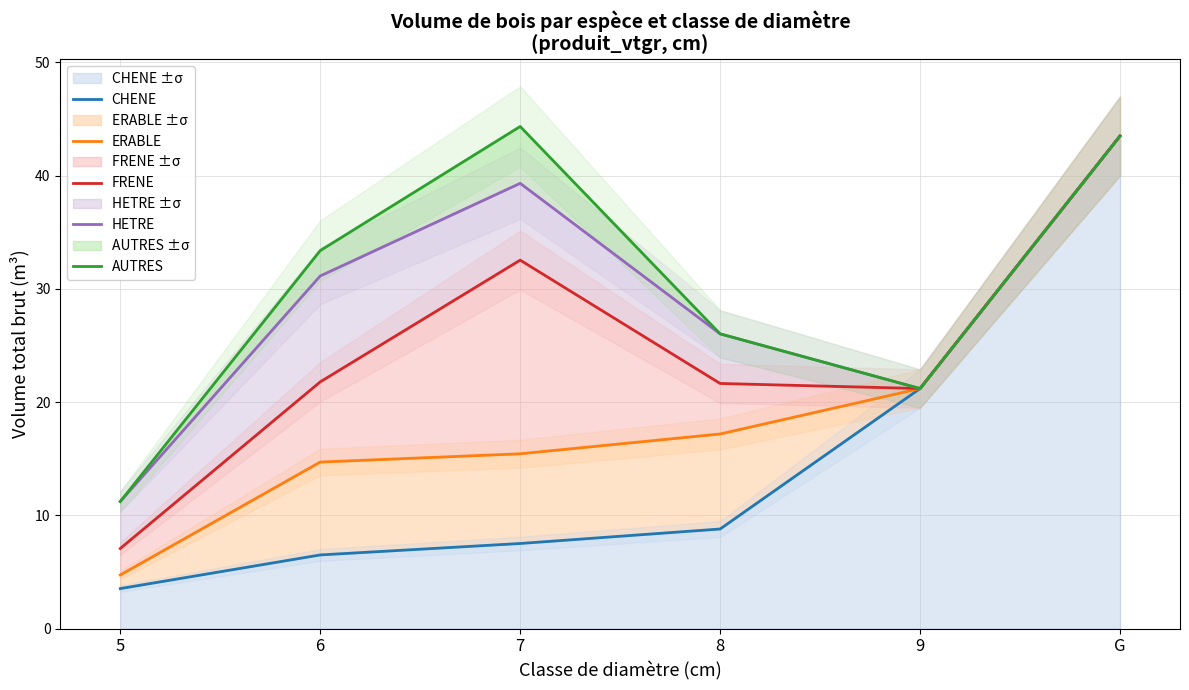

Reading left to right, what are all the values shown in this chart?

CHENE: 5=3.5	6=6.5	7=7.5	8=8.8	9=21.2	G=43.5
ERABLE: 5=4.7	6=14.7	7=15.4	8=17.2	9=21.2	G=43.5
FRENE: 5=7.1	6=21.8	7=32.5	8=21.6	9=21.2	G=43.5
HETRE: 5=11.2	6=31.1	7=39.3	8=26.0	9=21.2	G=43.5
AUTRES: 5=11.2	6=33.4	7=44.3	8=26.0	9=21.2	G=43.5